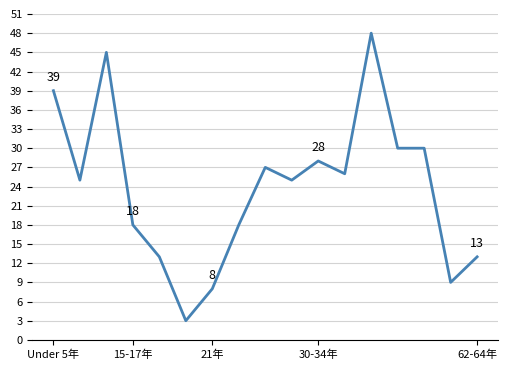

What is the smallest value displayed?

3